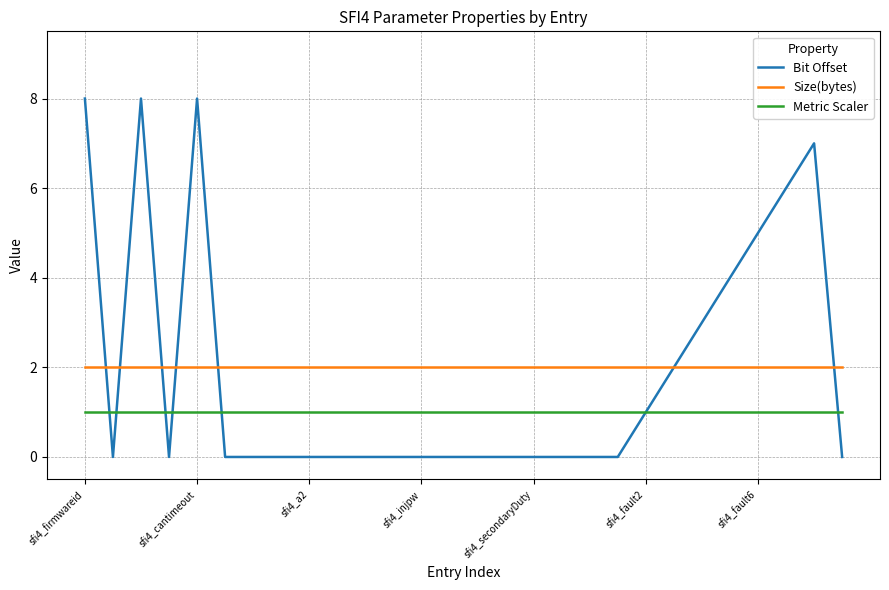

List the series in order of their peak value, highest first.

Bit Offset, Size(bytes), Metric Scaler